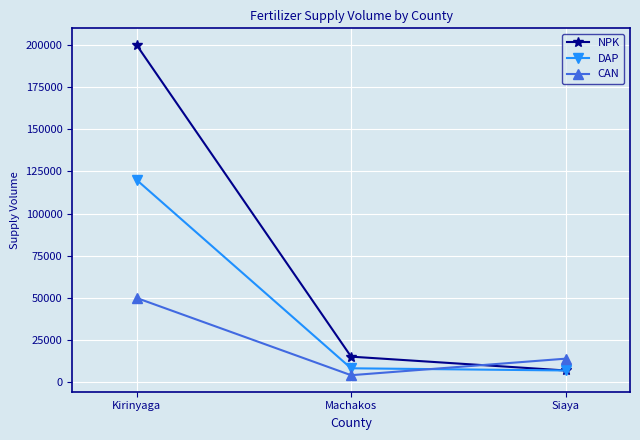

Which series has the widest spread of values?

NPK